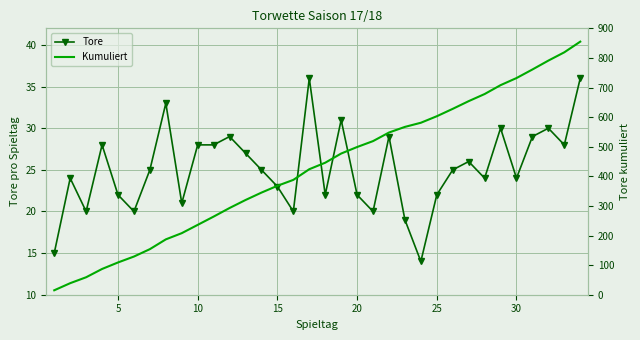

Is it true that Kumuliert equals 862 at 25?

False